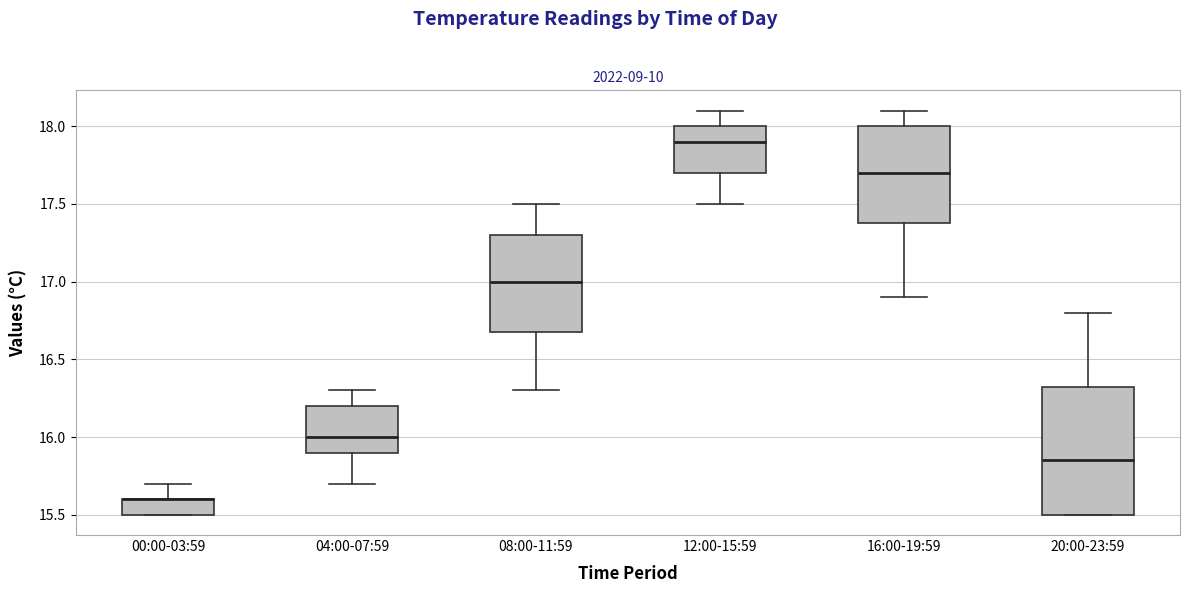

Reading left to right, transcribe this box plot: for each box, give where its median line is, the range the box spans, and where its two whiskers end, as read against the y-axis. The values are not printed on the chart, so give them approximately, as read against the axis.

00:00-03:59: median 15.60 (drawn on the box's upper edge), box 15.50 to 15.60, whiskers 15.50 to 15.70
04:00-07:59: median 16.00, box 15.90 to 16.20, whiskers 15.70 to 16.30
08:00-11:59: median 17.00, box 16.70 to 17.30, whiskers 16.30 to 17.50
12:00-15:59: median 17.90, box 17.70 to 18.00, whiskers 17.50 to 18.10
16:00-19:59: median 17.70, box 17.40 to 18.00, whiskers 16.90 to 18.10
20:00-23:59: median 15.85, box 15.50 to 16.35, whiskers 15.50 to 16.80